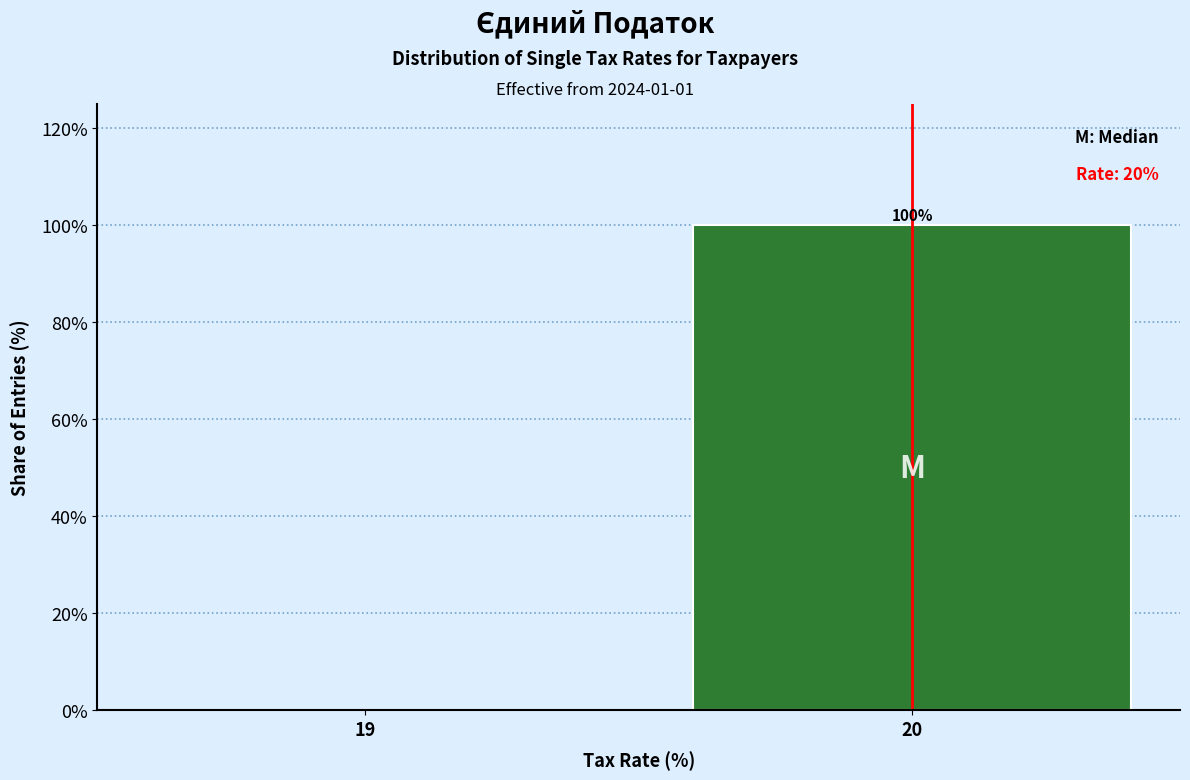

Reading left to right, list all the values displayed in this chart.

19=0	20=100